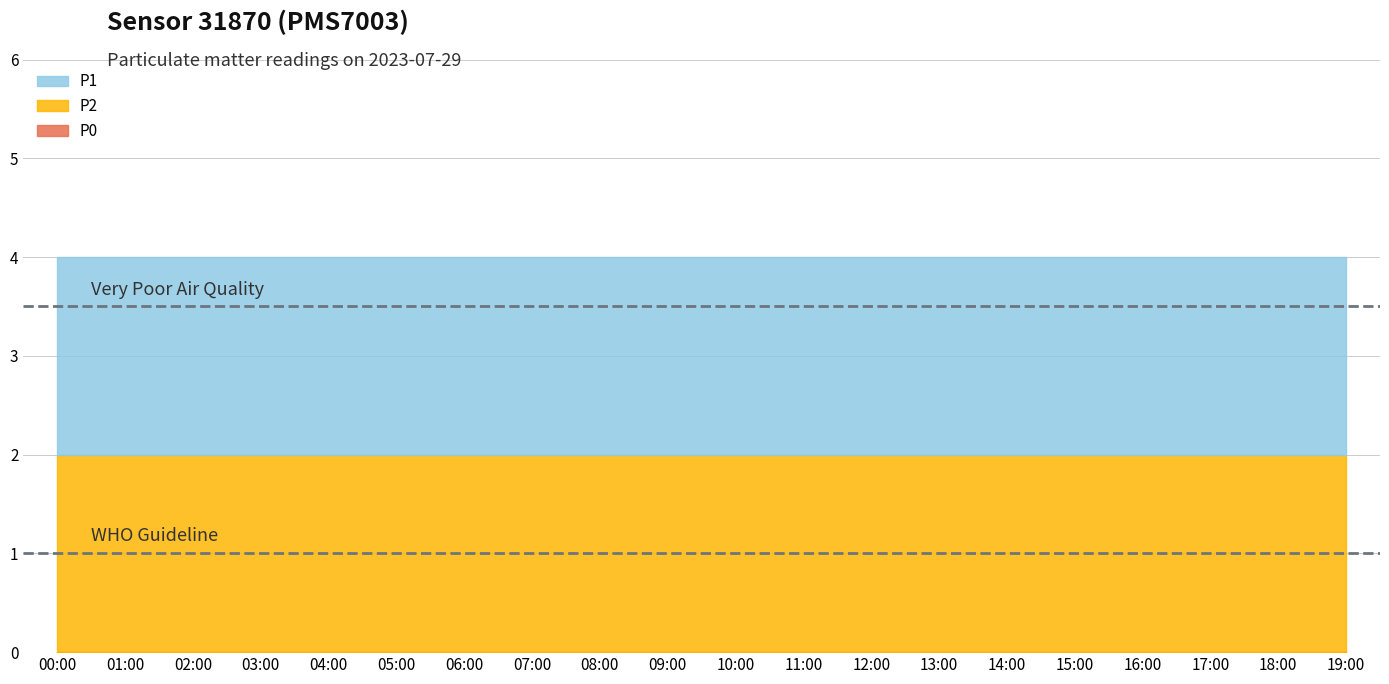

What is the highest value of the P1 series?

2